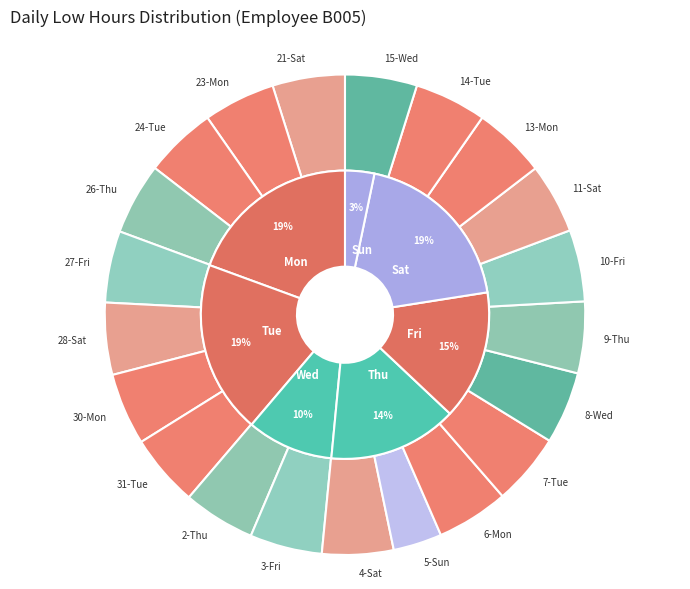

Is it true that 21-Sat is 1% of the pie?

False